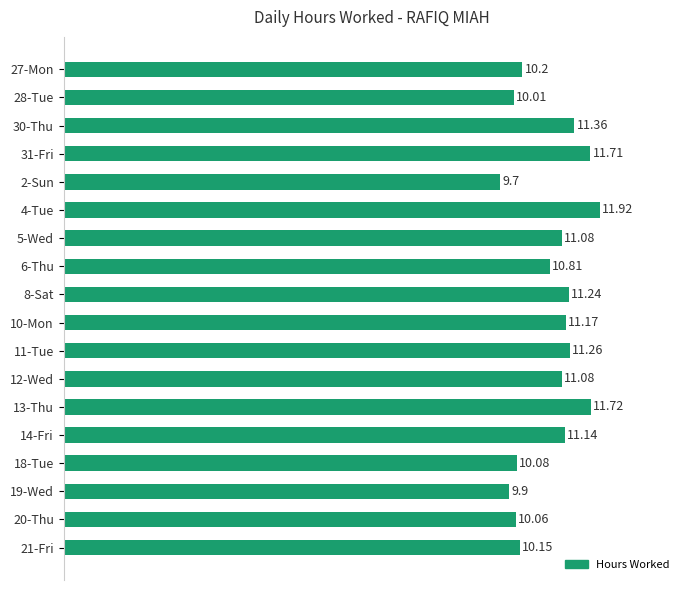

What is the change in value from 31-Fri to 14-Fri?

-0.6